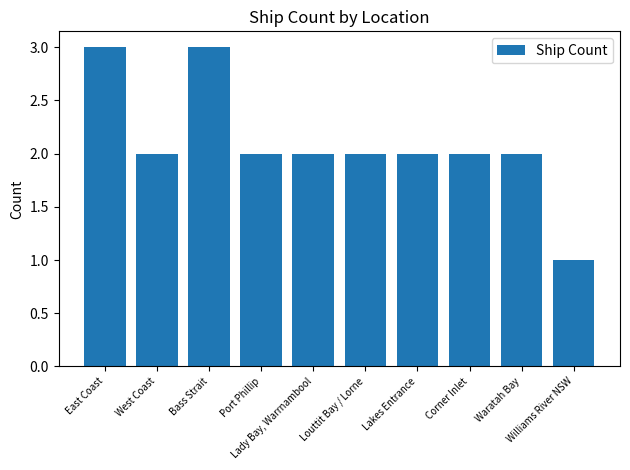

At which category does the chart reach its minimum across all series?

Williams River NSW